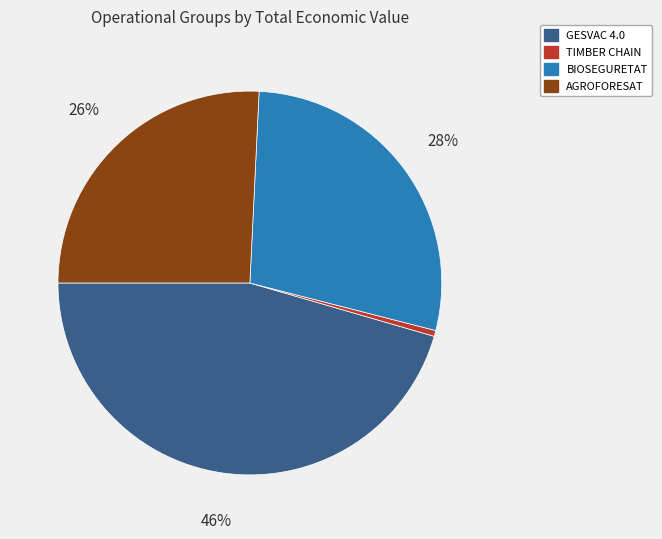

Is the sum of TIMBER CHAIN and AGROFORESAT greater than half?

No